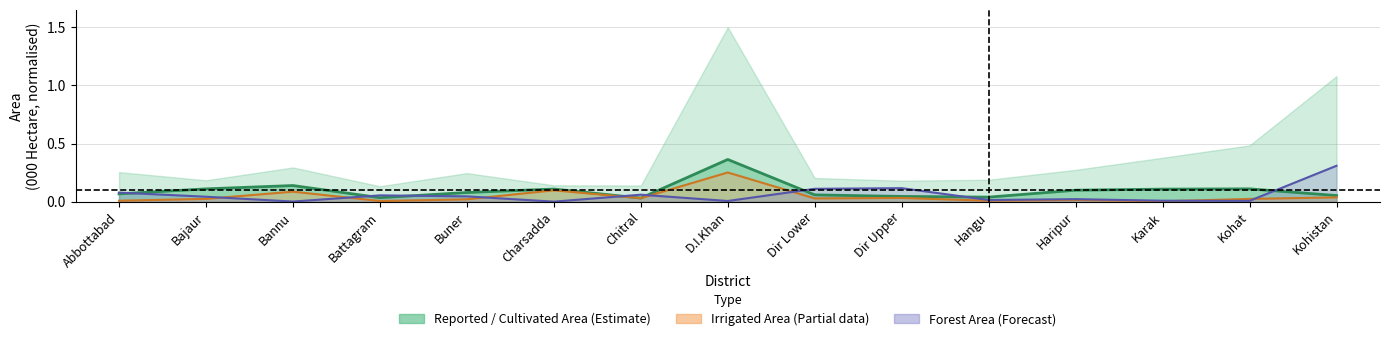

What is the value of the cultivated_area point at the 8th from the left?

0.4